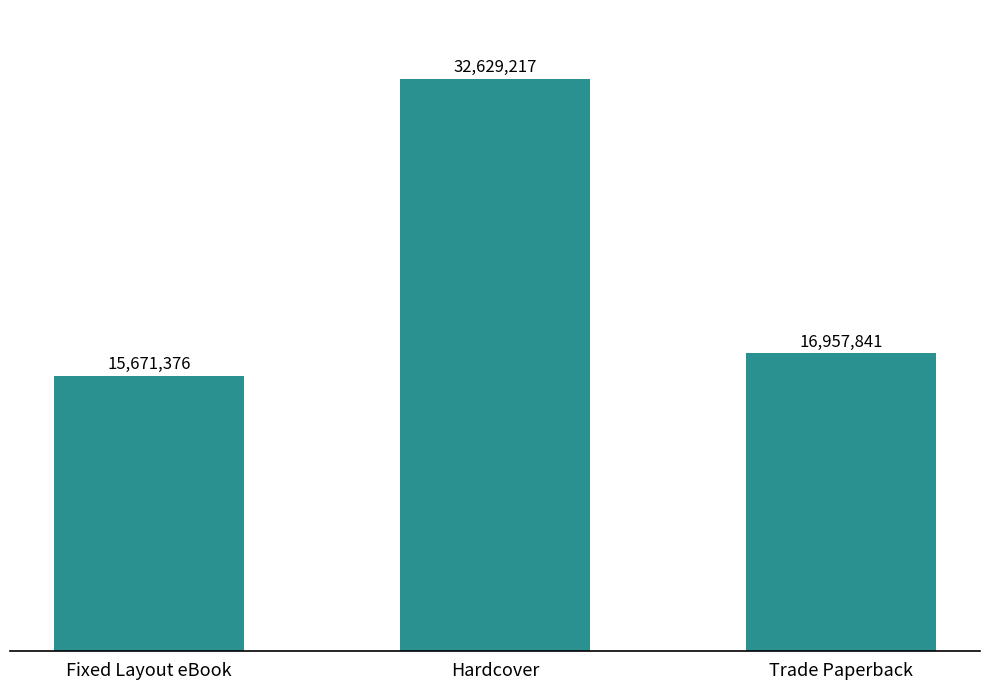

Are the bars grouped side by side (vs. stacked)?

No